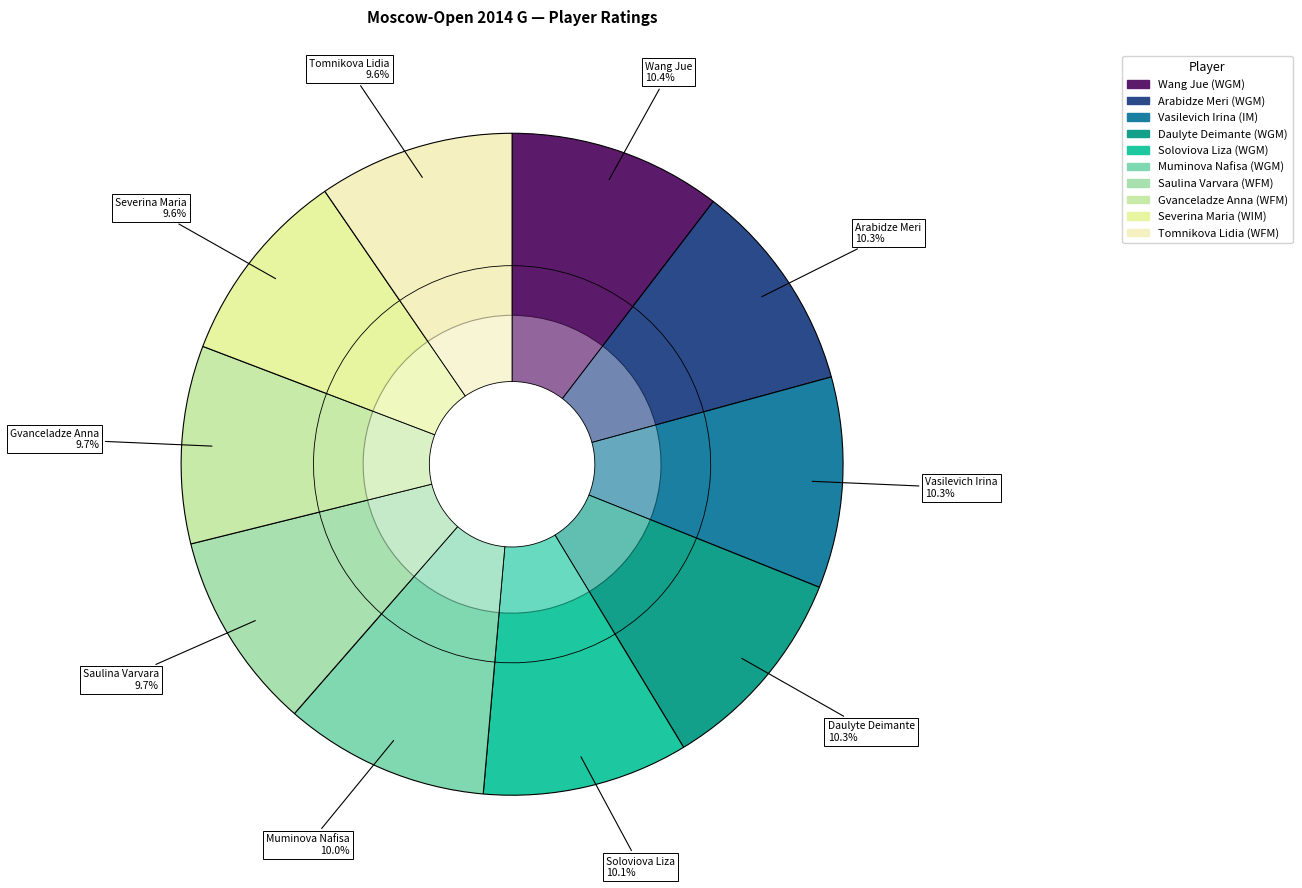

Rank the categories by value from lowest to highest.

Tomnikova Lidia (WFM), Severina Maria (WIM), Gvanceladze Anna (WFM), Saulina Varvara (WFM), Muminova Nafisa (WGM), Soloviova Liza (WGM), Daulyte Deimante (WGM), Vasilevich Irina (IM), Arabidze Meri (WGM), Wang Jue (WGM)